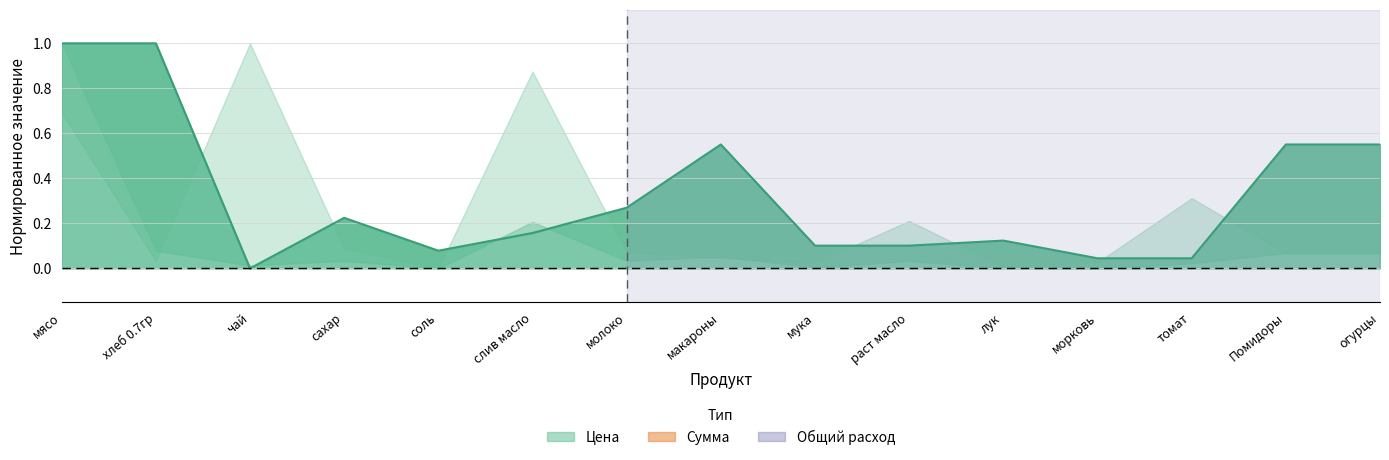

Reading right to left, transcribe all the data shown in this chart.

огурцы=0.6	Помидоры=0.6	томат=0.0	морковь=0.0	лук=0.1	раст масло=0.1	мука=0.1	макароны=0.6	молоко=0.3	слив масло=0.2	соль=0.1	сахар=0.2	чай=0.0	хлеб 0.7гр=1.0	мясо=1.0